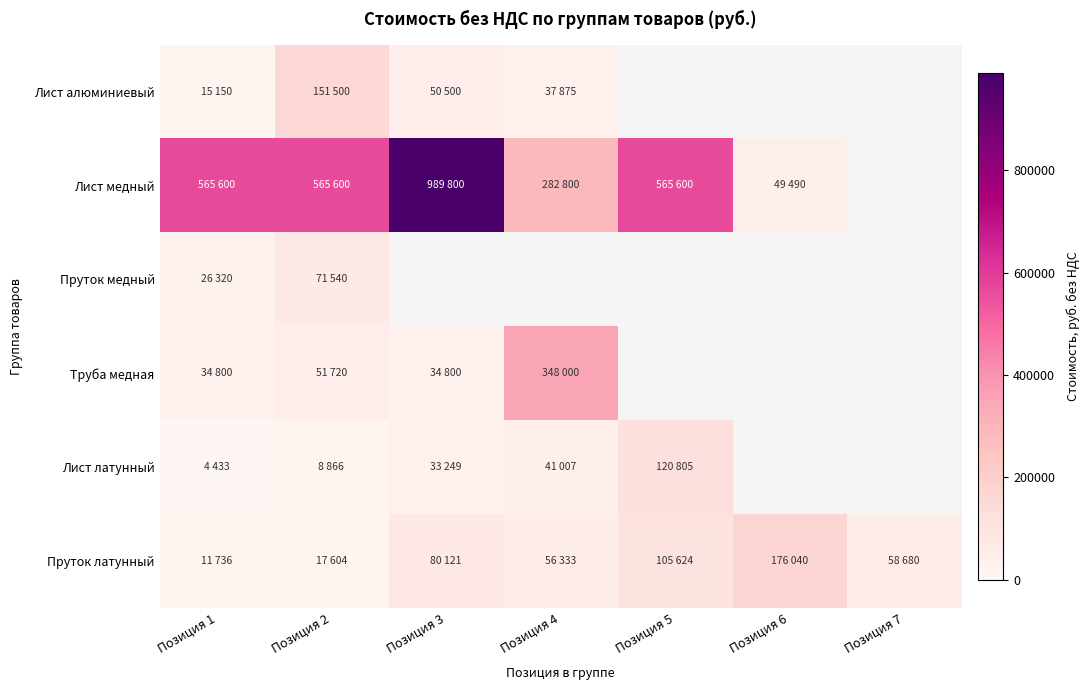

Which series has the largest total across all categories?

Лист медный